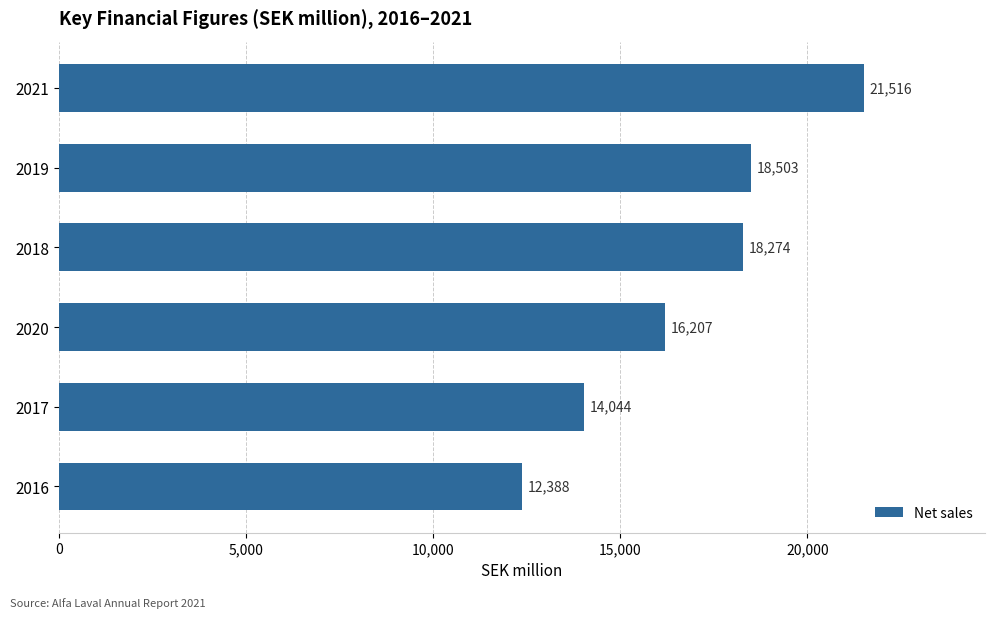

Rank the categories by value from lowest to highest.

2016, 2017, 2020, 2018, 2019, 2021